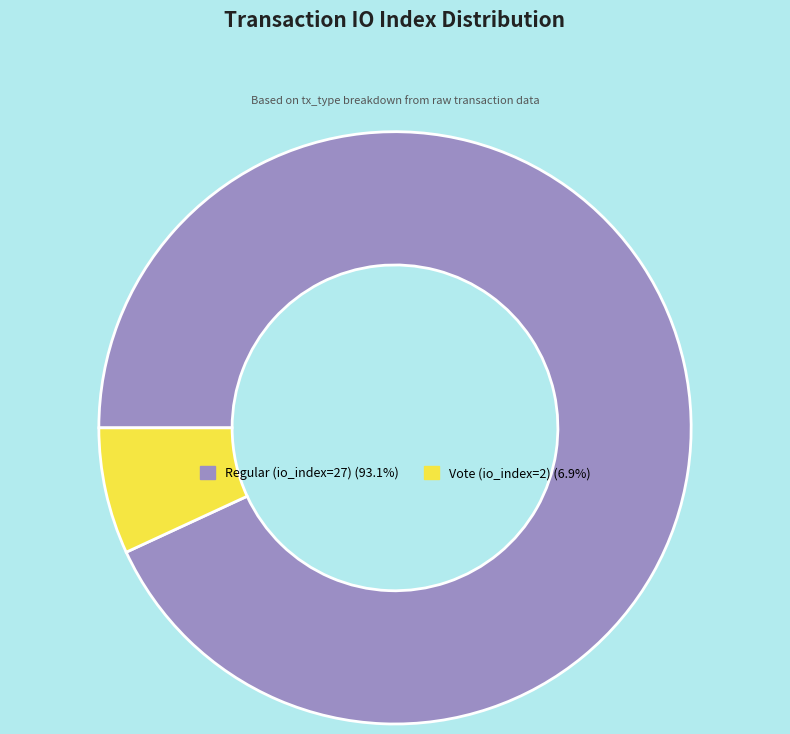

Which slice is the smallest?

Vote (io_index=2)